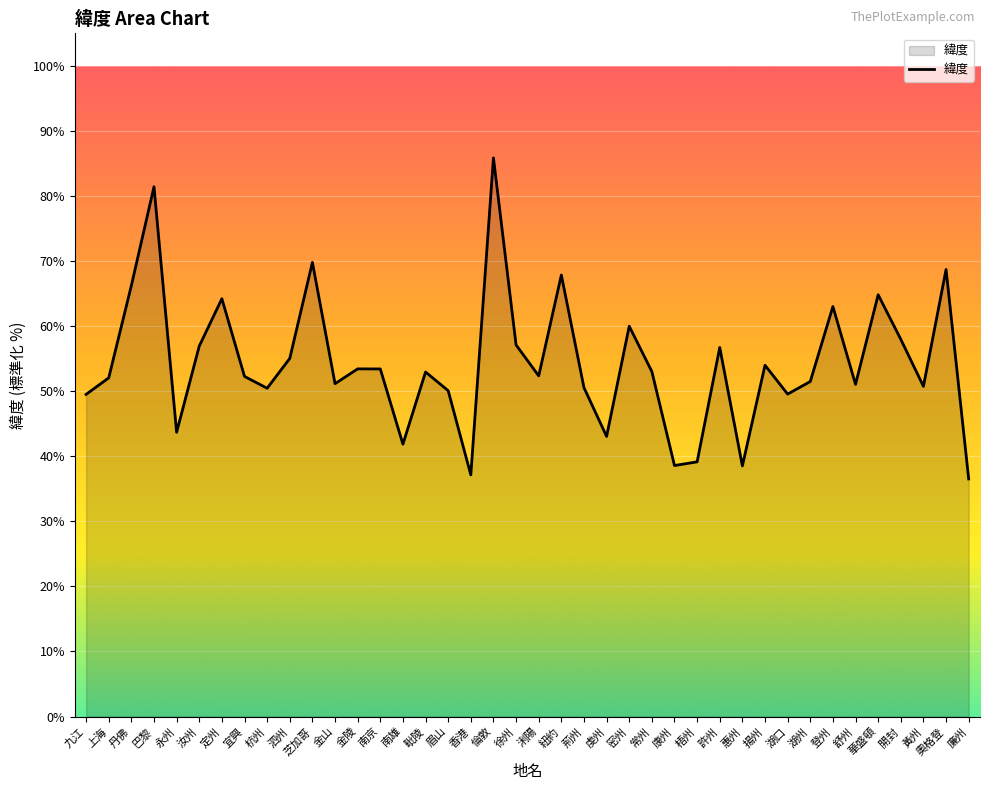

Read the value at 密州.

60.0